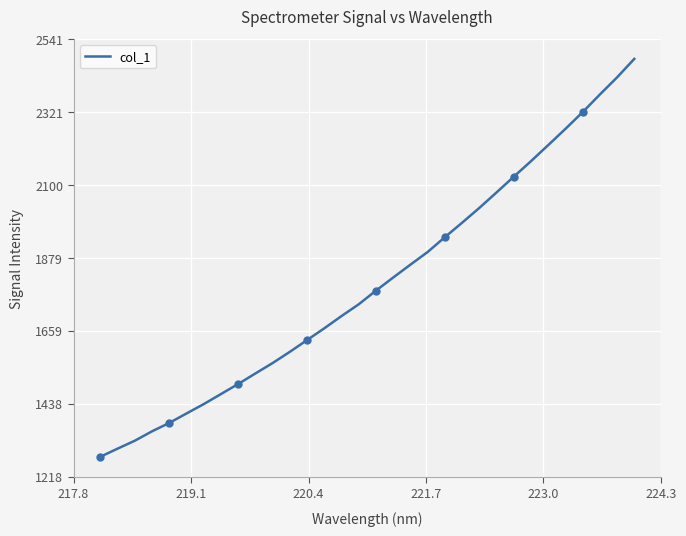

What is the maximum value for col_1?

2481.2